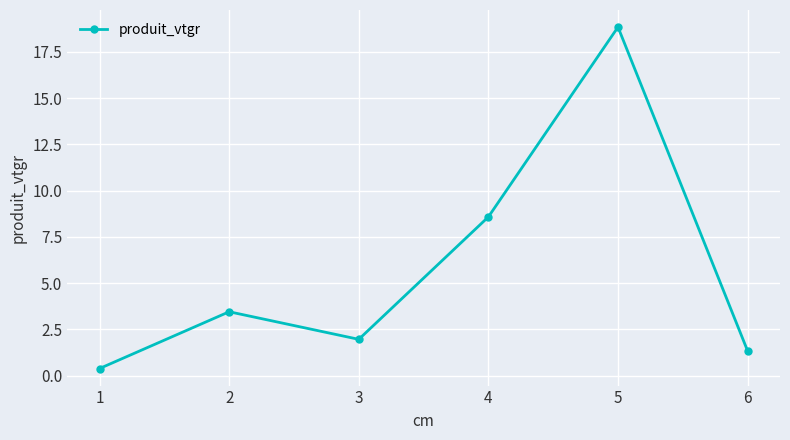

What is the change in value from 3 to 5?

+16.9